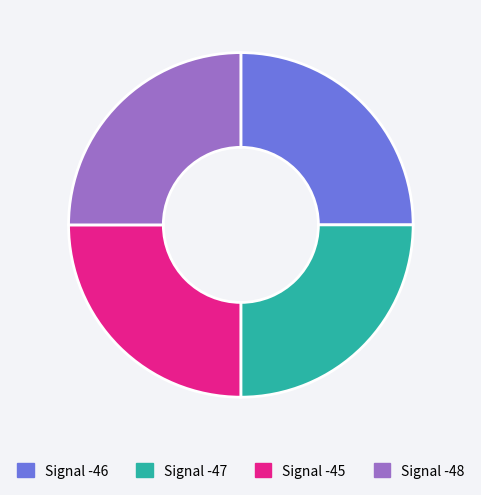

What is the ratio of the value at Signal -47 to the value at Signal -46?

1.0